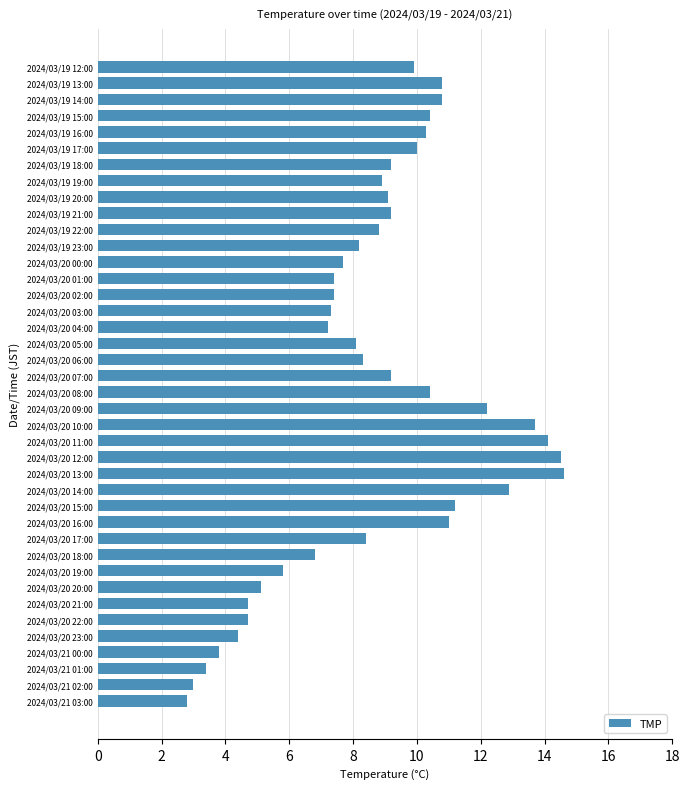

Are the bars horizontal?

Yes